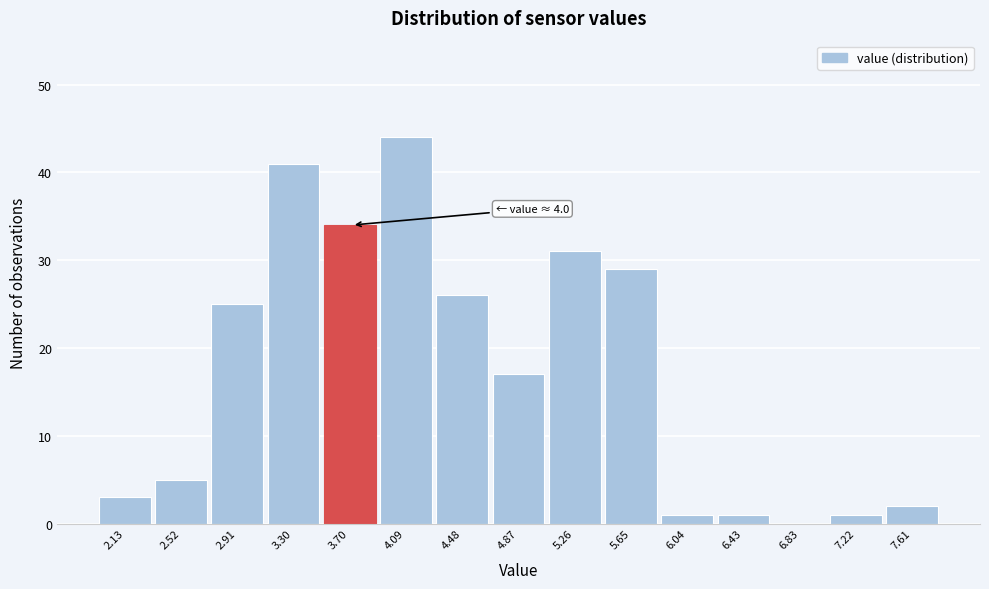

Reading left to right, extract all data points from this chart.

2.13=3	2.52=5	2.91=25	3.30=41	3.70=34	4.09=44	4.48=26	4.87=17	5.26=31	5.65=29	6.04=1	6.43=1	6.83=0	7.22=1	7.61=2